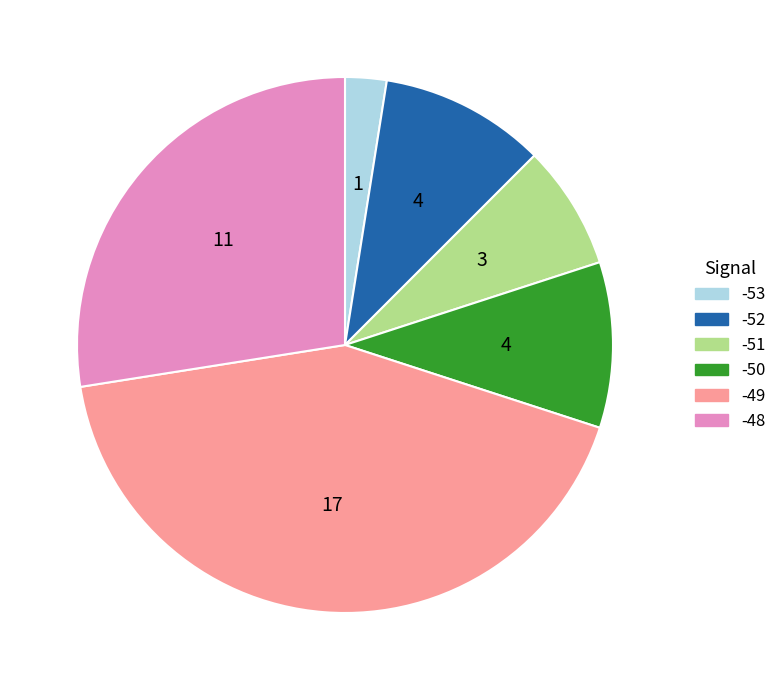

How many segments does this pie chart have?

6